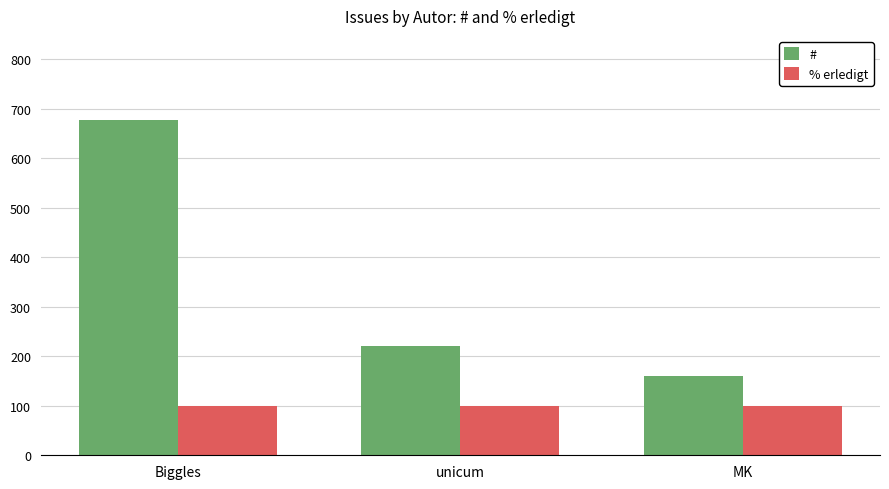

Rank the series by their average value, from highest to lowest.

#, % erledigt